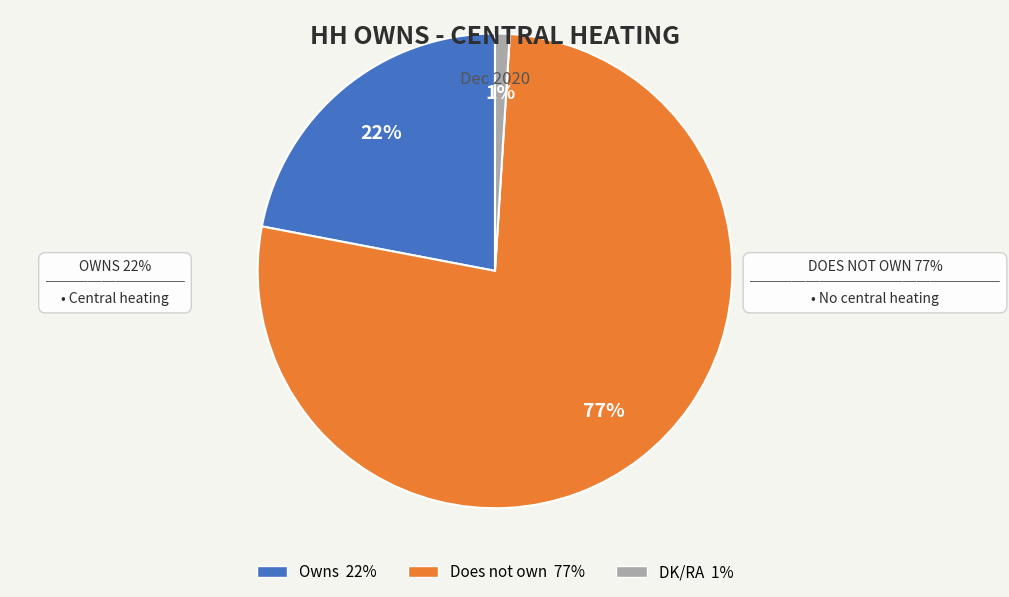

Which has a higher value, Owns or Does not own?

Does not own